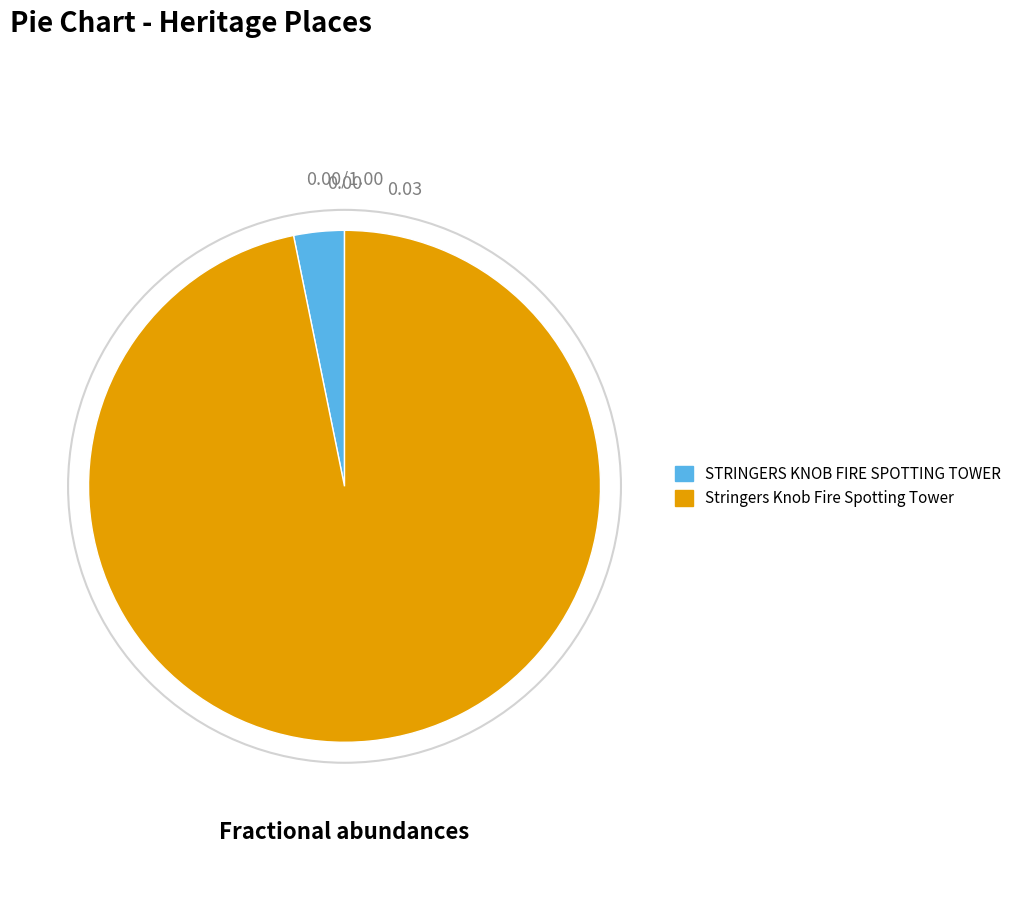

Which has a higher value, Stringers Knob Fire Spotting Tower or STRINGERS KNOB FIRE SPOTTING TOWER?

Stringers Knob Fire Spotting Tower